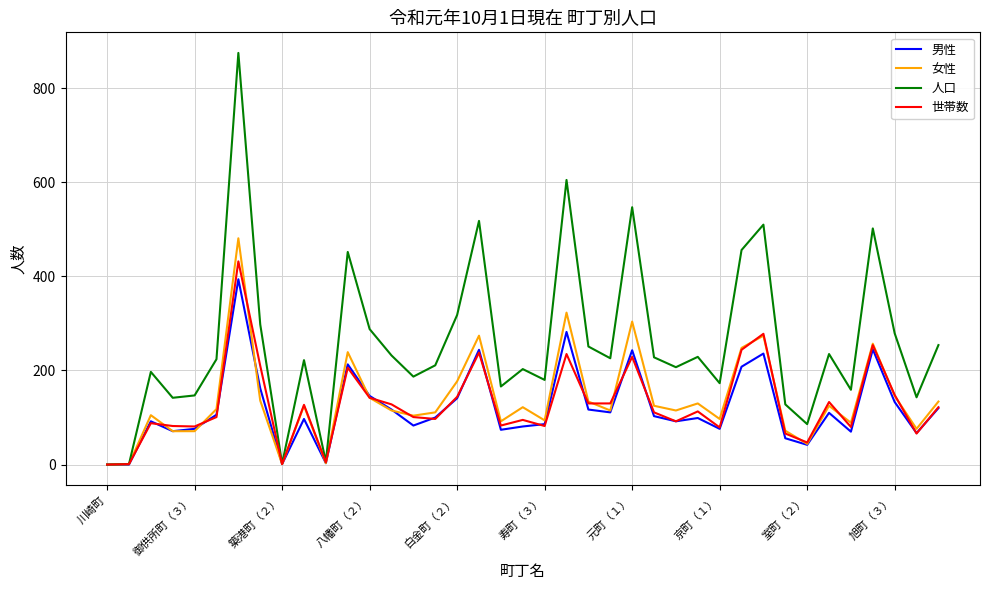

Which series has the largest range (max minus min)?

人口